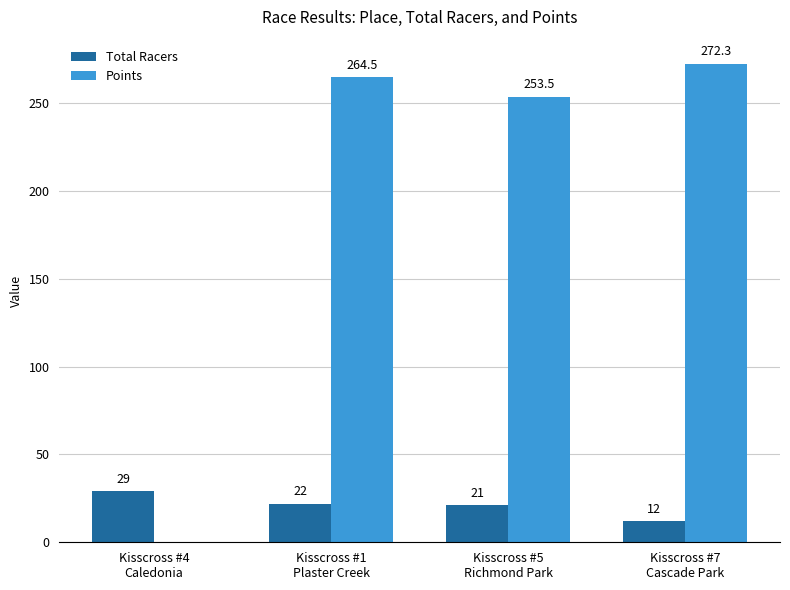

What is the maximum value shown in the chart?

272.3